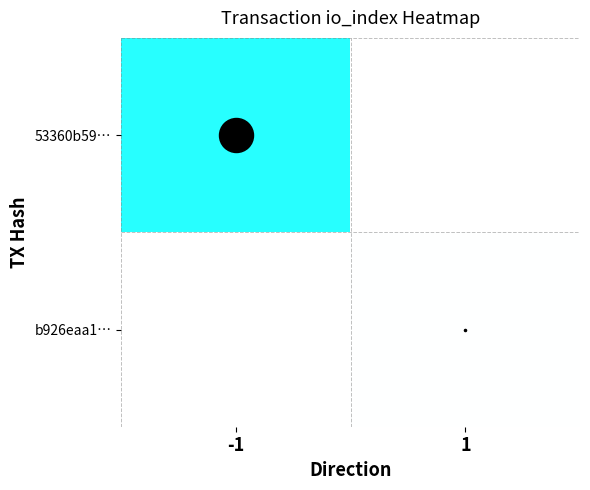

Which series has the largest total across all categories?

53360b59…